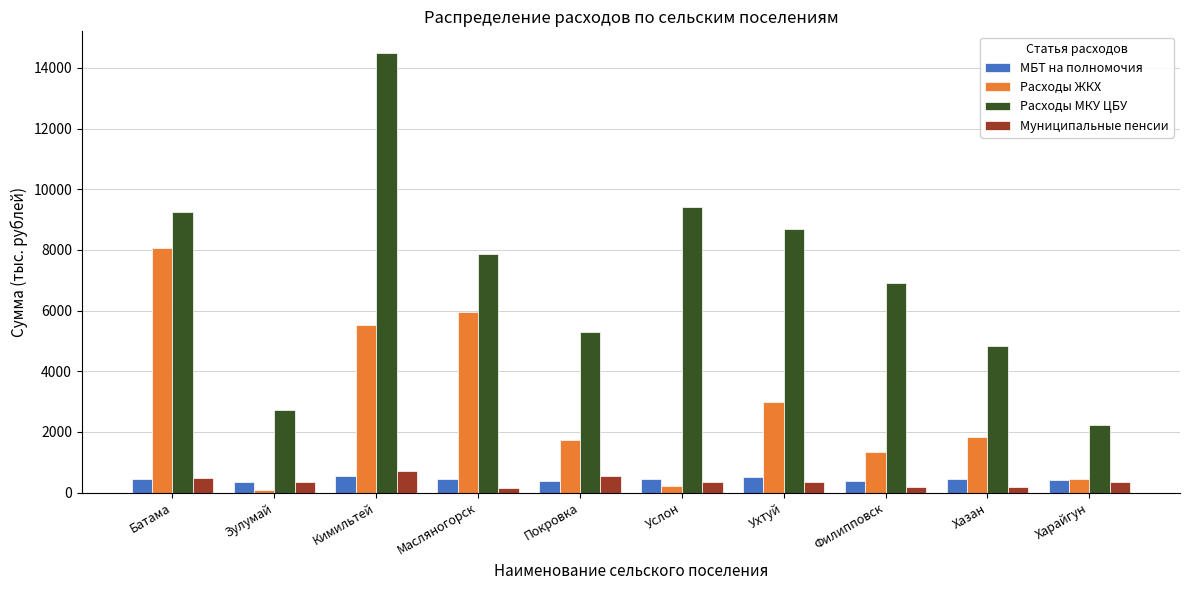

What is the difference between the second highest and second lowest values in the Расходы ЖКХ series?

5728.7